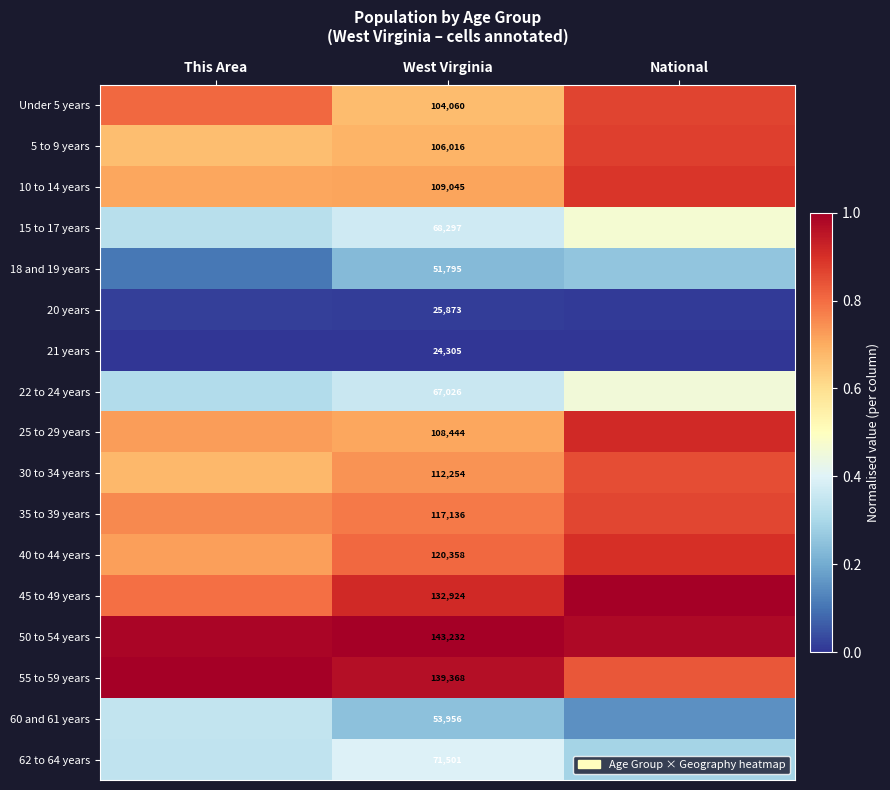

Which has a higher value, This Area or West Virginia?

This Area